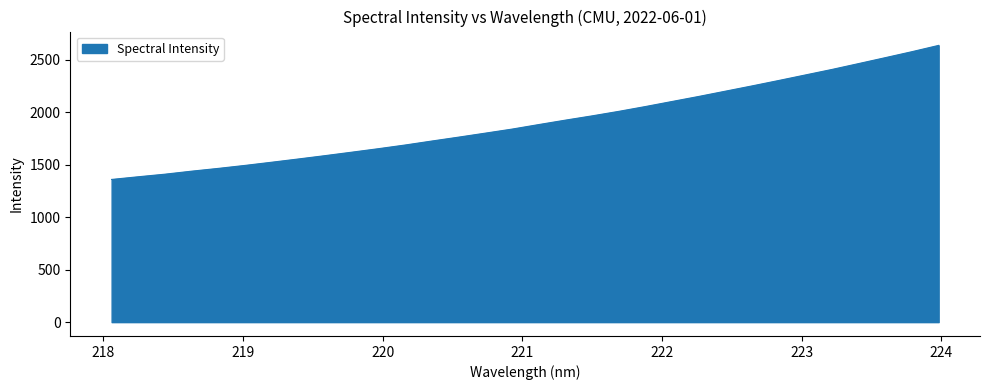

Count the number of data series in this chart.

1